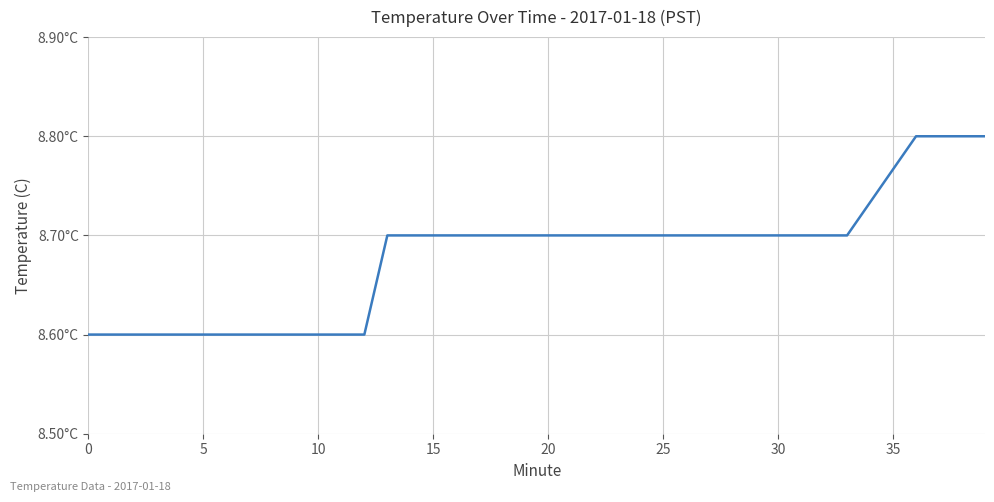

What is the difference between the maximum and second lowest values?

0.2